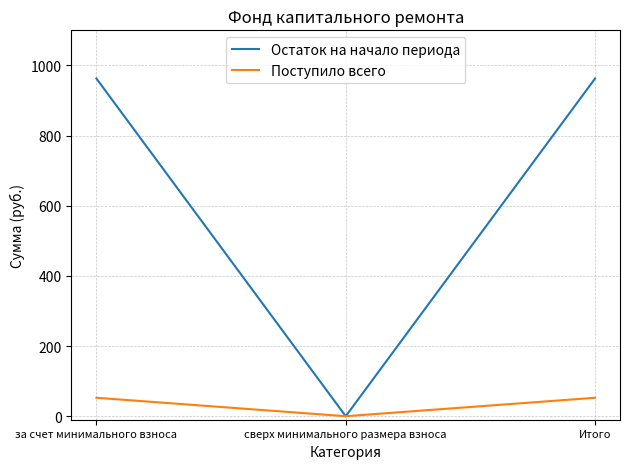

Reading right to left, extract all data points from this chart.

Остаток на начало периода: Итого=962.7	сверх минимального размера взноса=0.0	за счет минимального взноса=962.7
Поступило всего: Итого=52.6	сверх минимального размера взноса=0.0	за счет минимального взноса=52.6